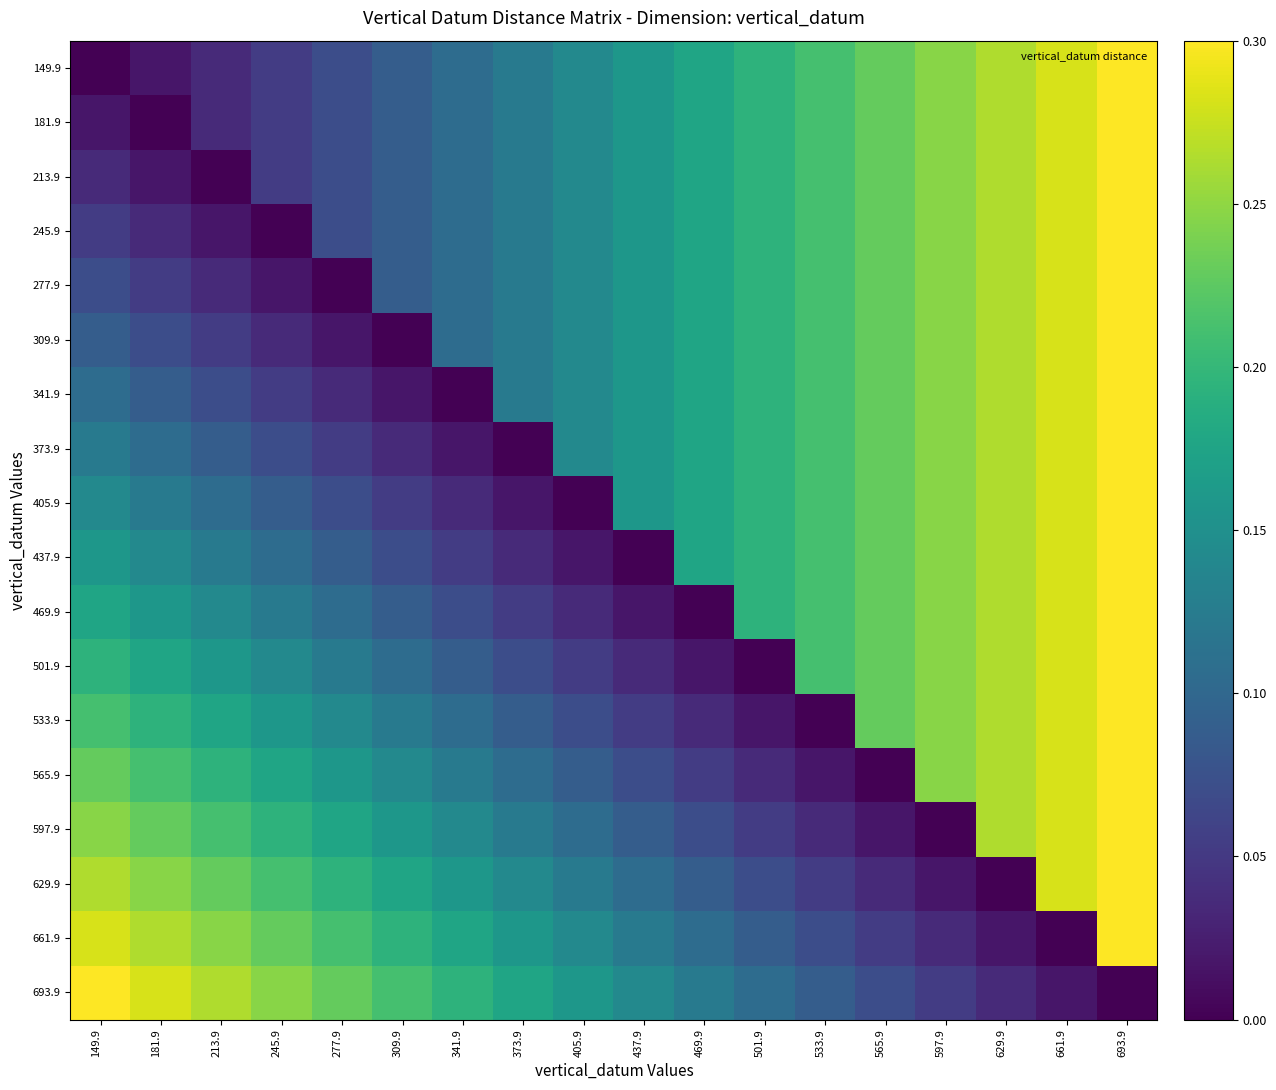

Which series has the largest range (max minus min)?

149.9